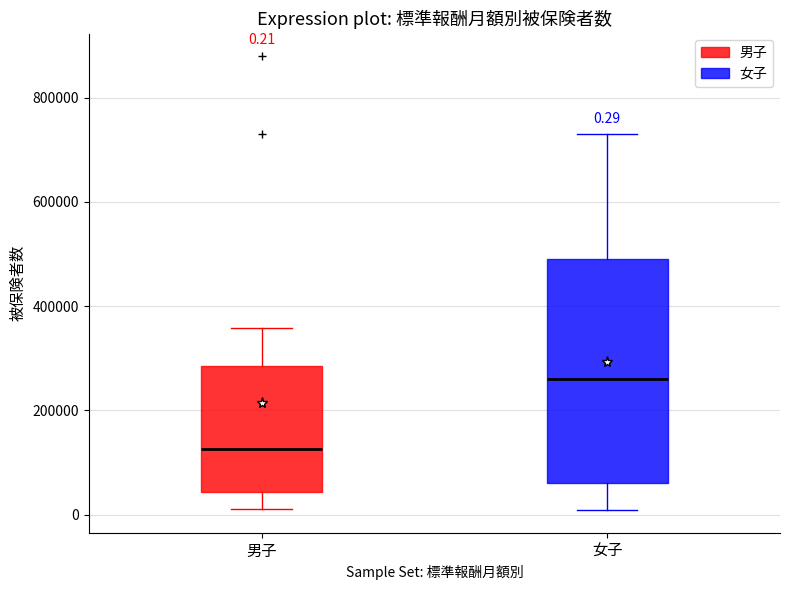

Which box is the tallest, from its lower edge to its upper edge?

女子